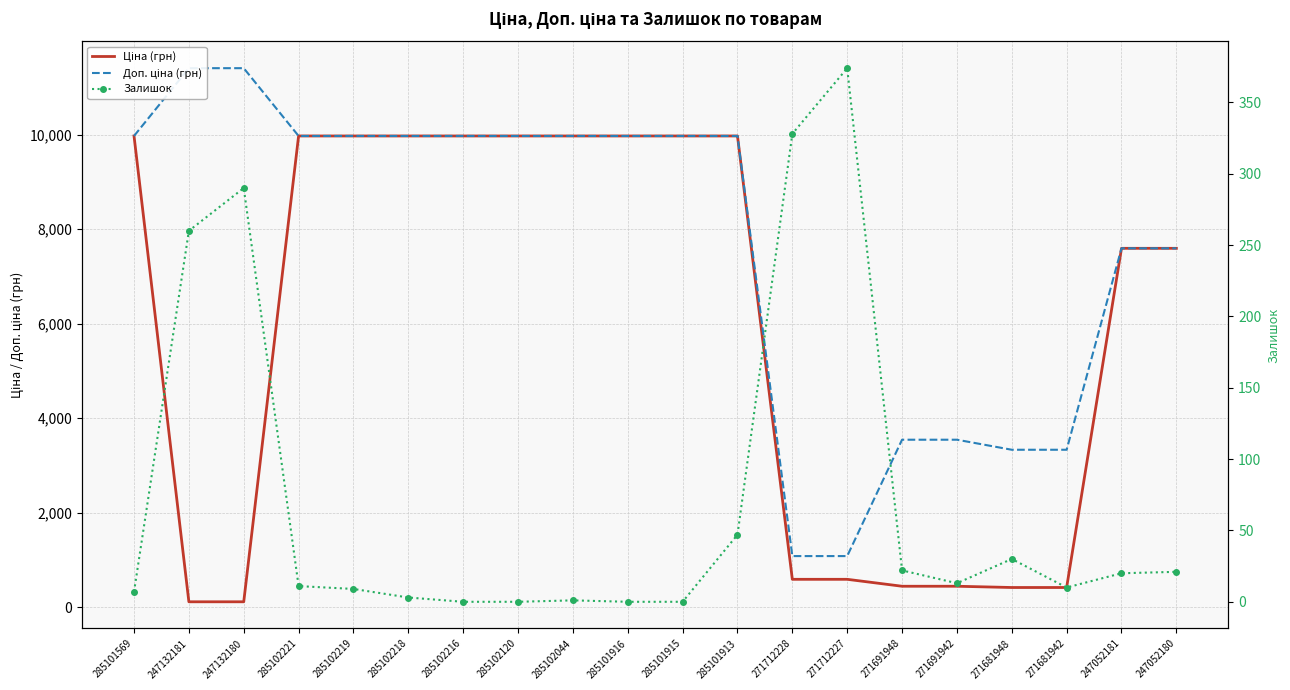

What is the value of the Доп. ціна (грн) point at the 1st from the left?

9975.0